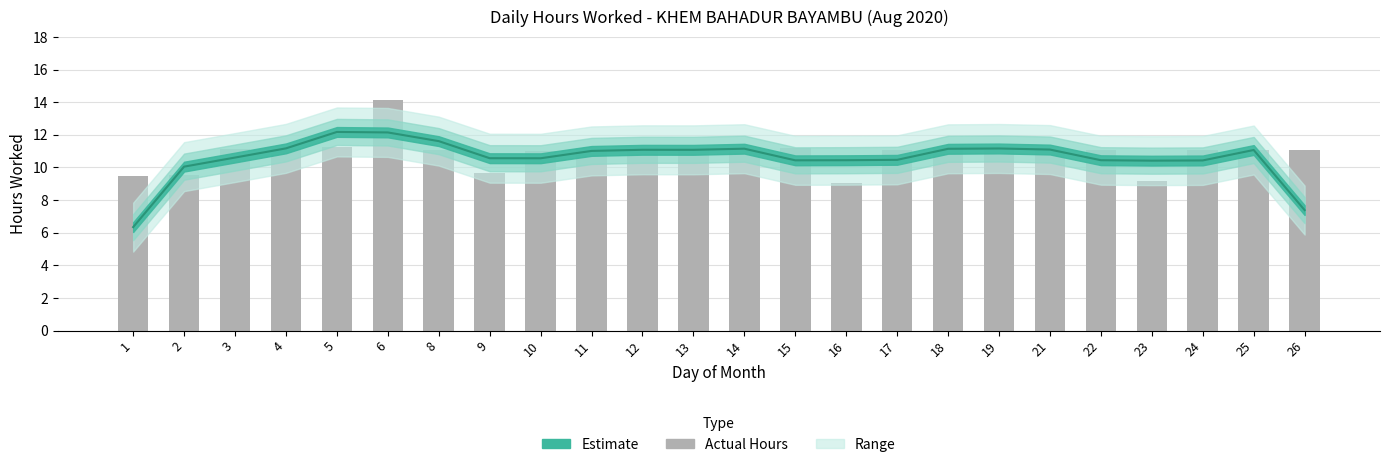

How many bars are there in total?

24